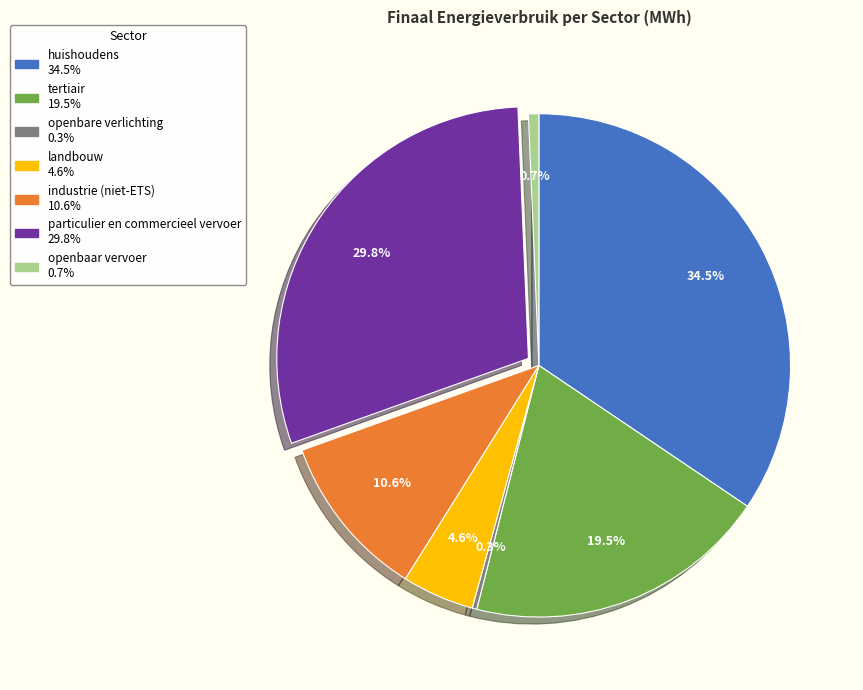

What is the largest slice in the pie chart?

huishoudens